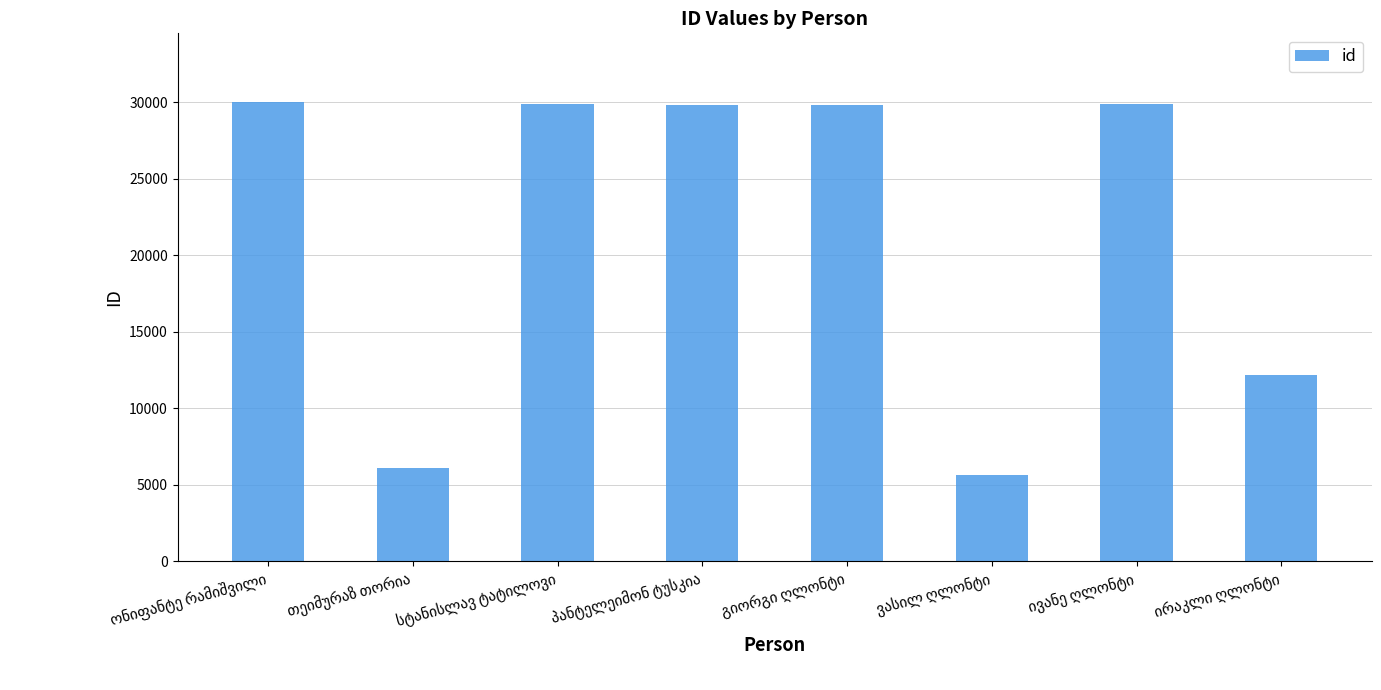

What is the maximum value shown in the chart?

29996